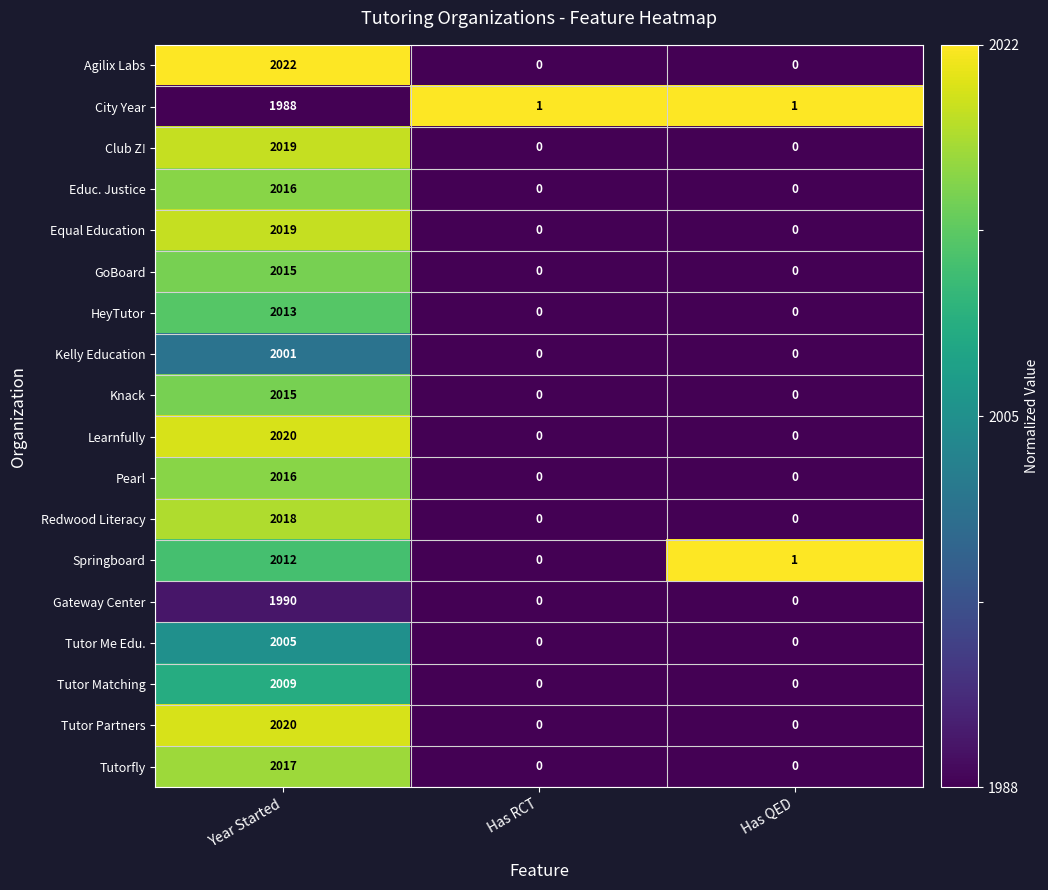

What is the approximate value of HeyTutor at Year Started, to the nearest 50?

2000